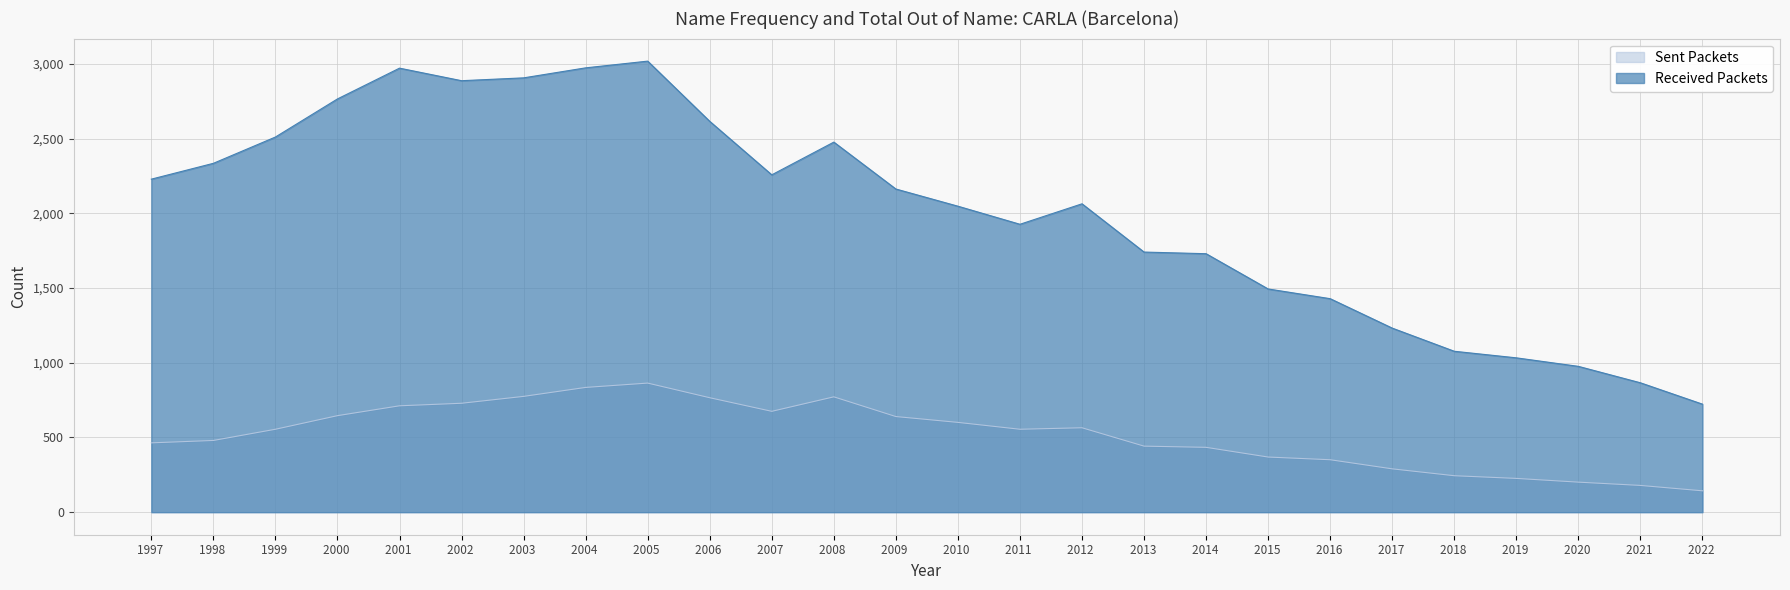

Where is the first local maximum for out. Total?

2001